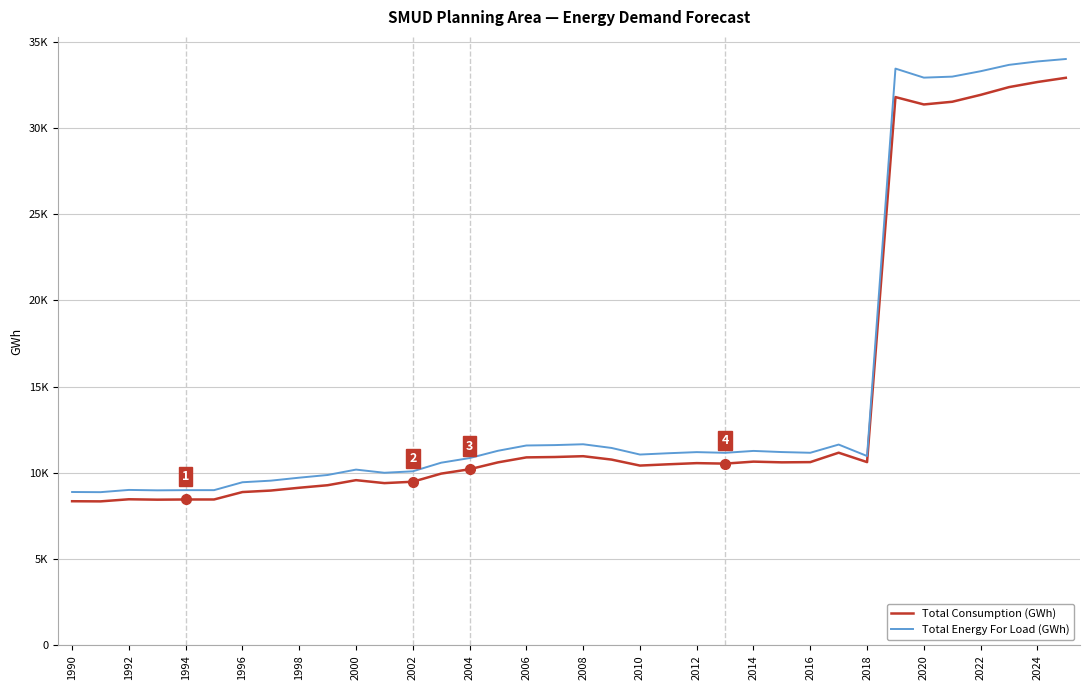

Is this an area chart (filled region under the line)?

No